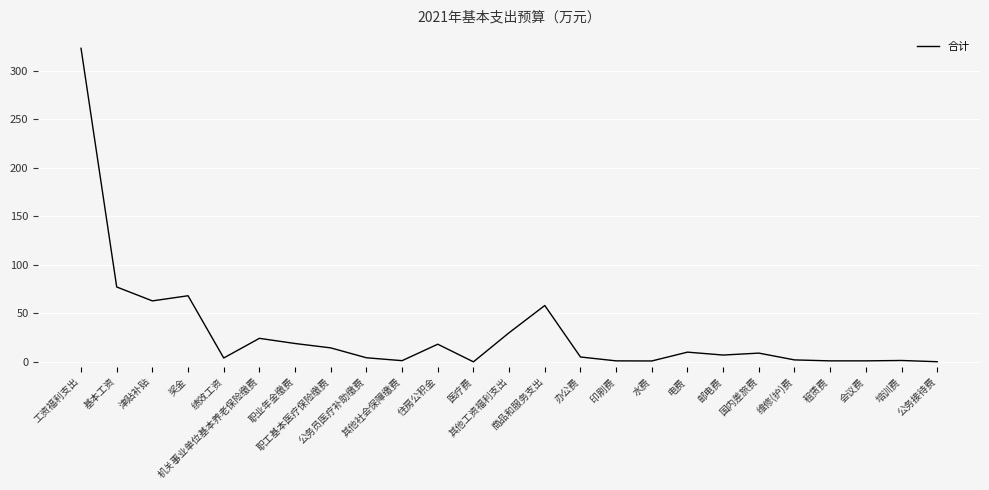

What is the difference between the maximum and minimum values?

323.3